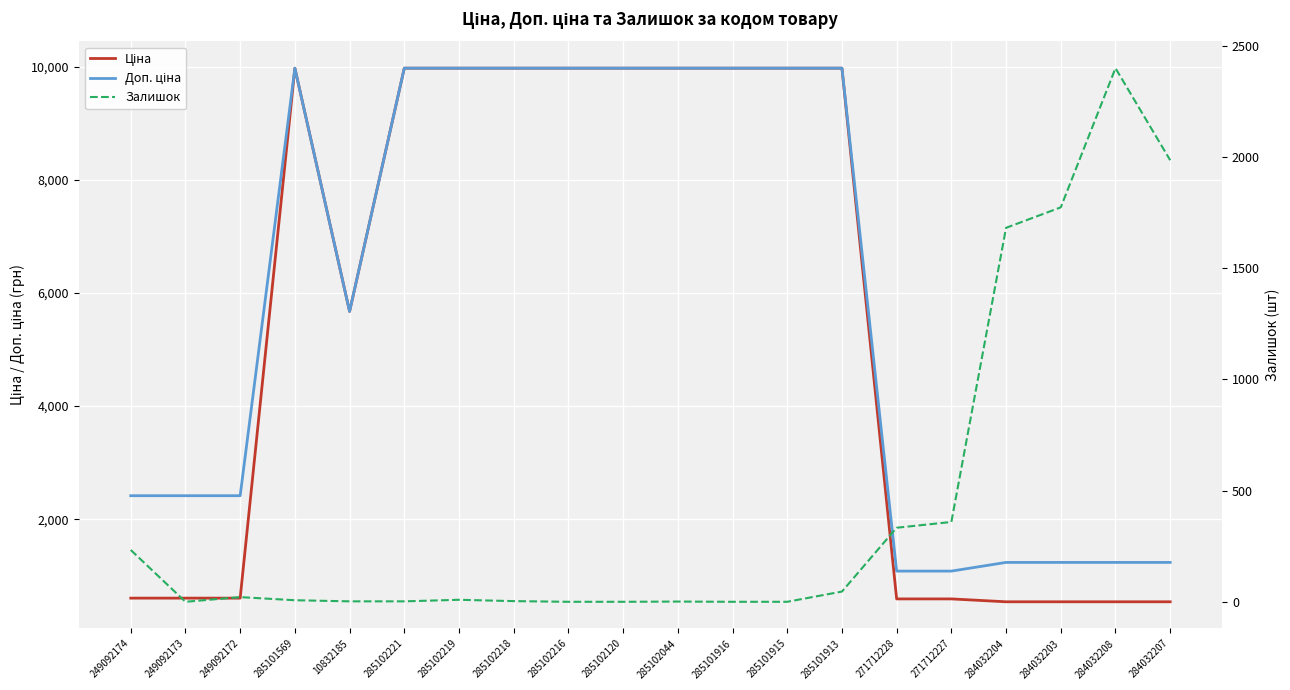

Reading left to right, extract all data points from this chart.

Ціна: 603.7	603.7	603.7	9975.0	5673.8	9975.0	9975.0	9975.0	9975.0	9975.0	9975.0	9975.0	9975.0	9975.0	589.9	589.9	539.0	539.0	539.0	539.0
Доп. ціна: 2414.8	2414.8	2414.8	9975.0	5673.8	9975.0	9975.0	9975.0	9975.0	9975.0	9975.0	9975.0	9975.0	9975.0	1081.7	1081.7	1235.4	1235.4	1235.4	1235.4
Залишок: 233.0	0.0	21.0	7.0	2.0	2.0	9.0	3.0	0.0	0.0	1.0	0.0	0.0	46.0	333.0	359.0	1682.0	1774.0	2400.0	1986.0